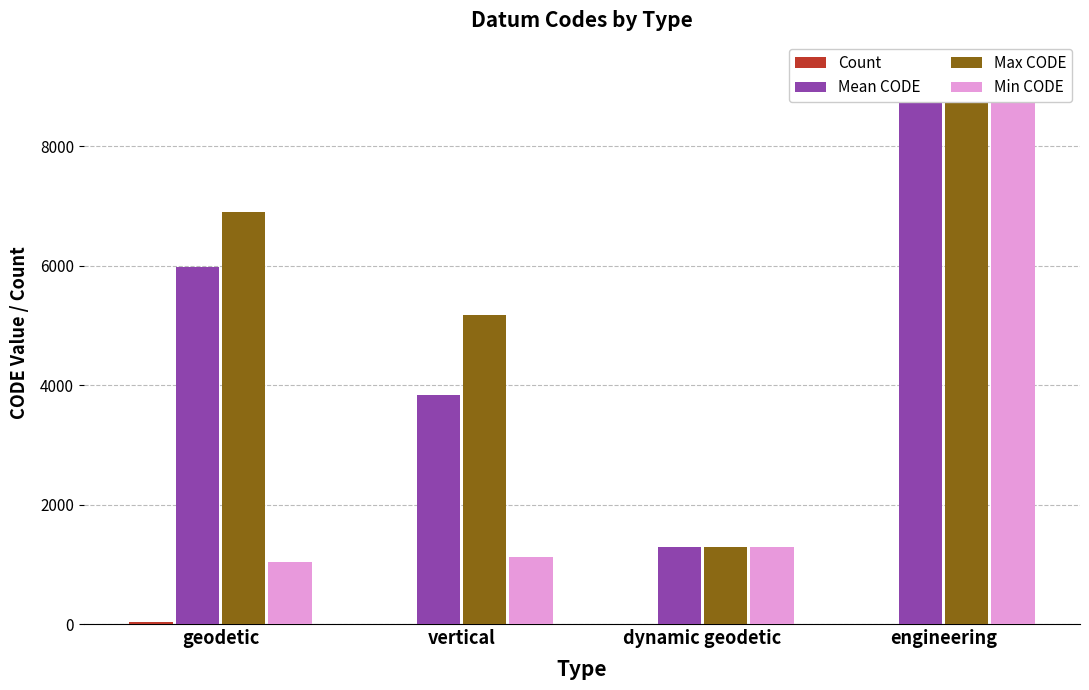

What is the label of the 3rd bar from the left?

dynamic geodetic